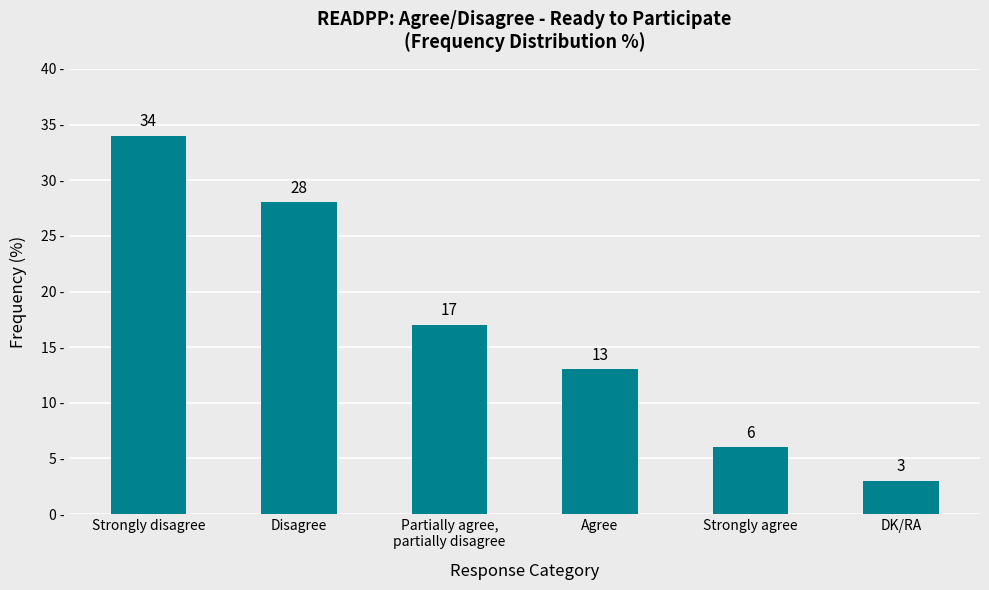

What is the change in value from Strongly disagree to DK/RA?

-31